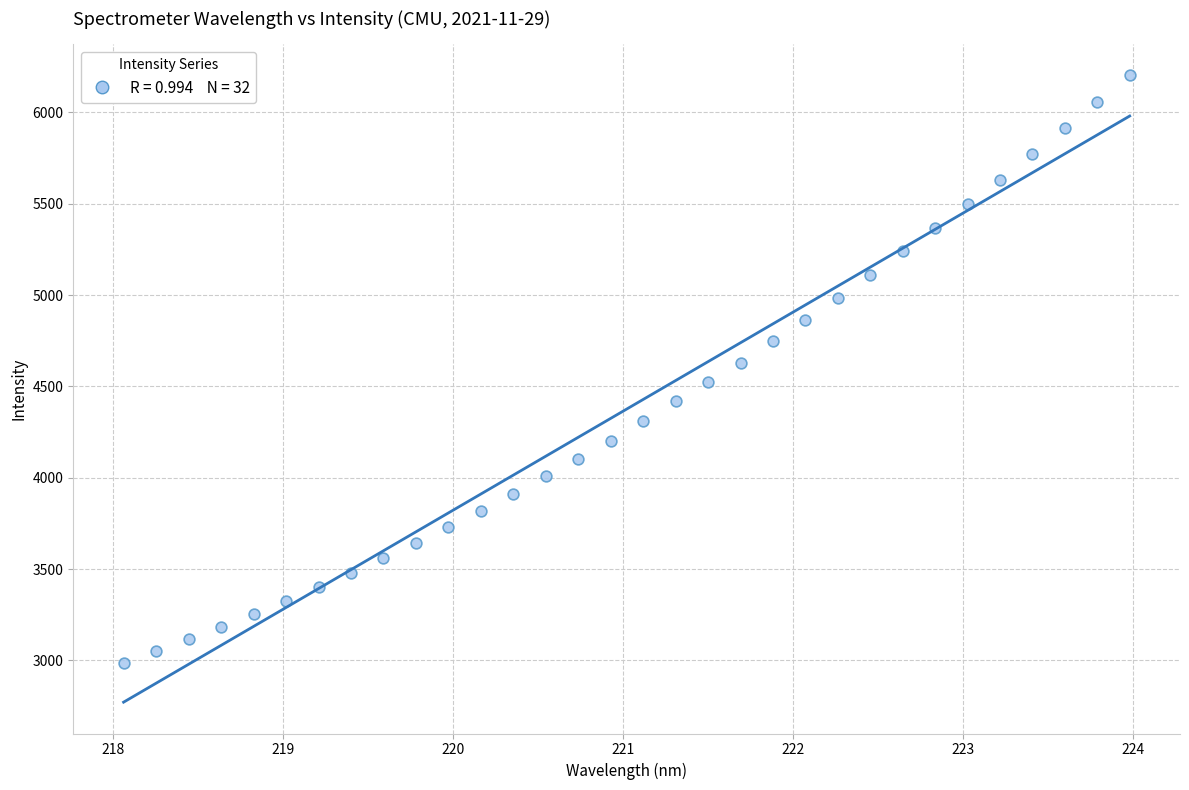

What is the range of Y values (max minus min)?

3216.2